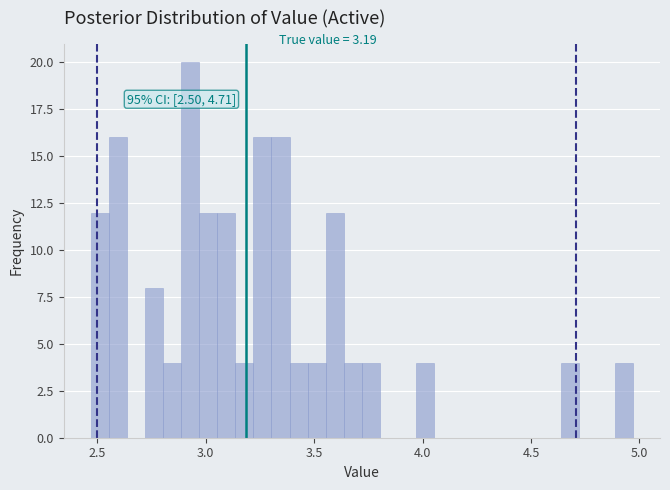

Read against the x-axis, roughly where is the centre of the tallest bar?

2.95